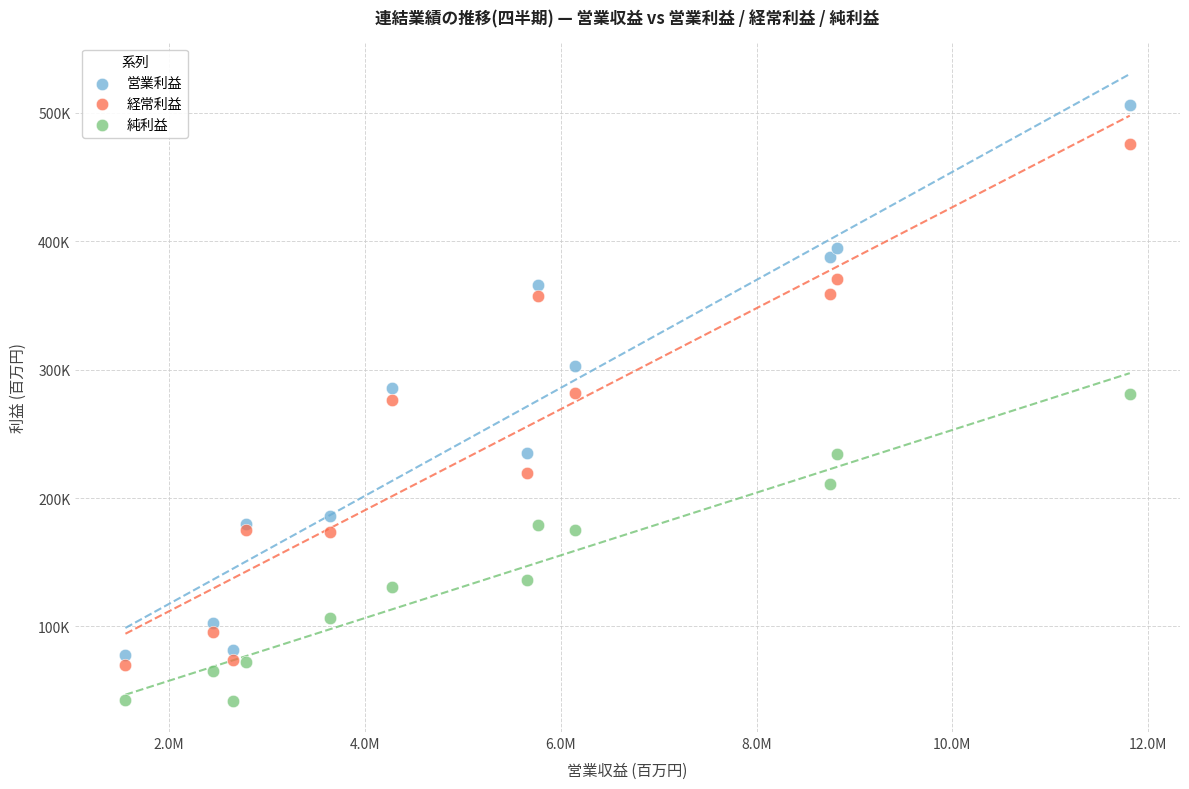

What are all the series names shown in the legend?

営業利益, 経常利益, 純利益